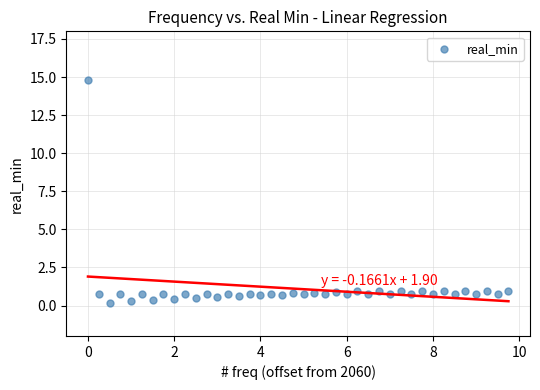

What is the range of X values (max minus min)?

9.8